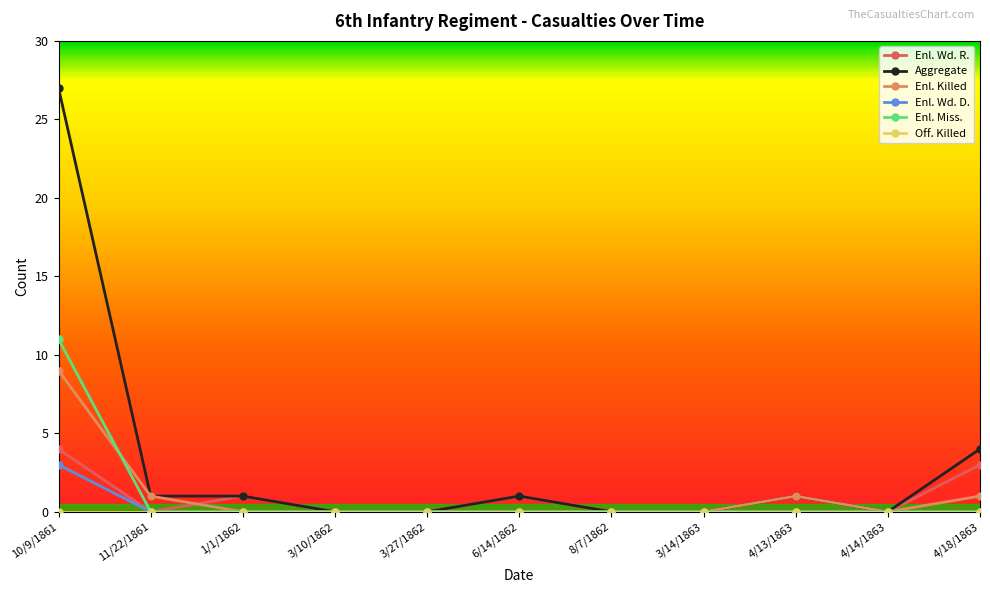

True or false: Enl. Wd. R. has a value of 0 at 4/13/1863.

True